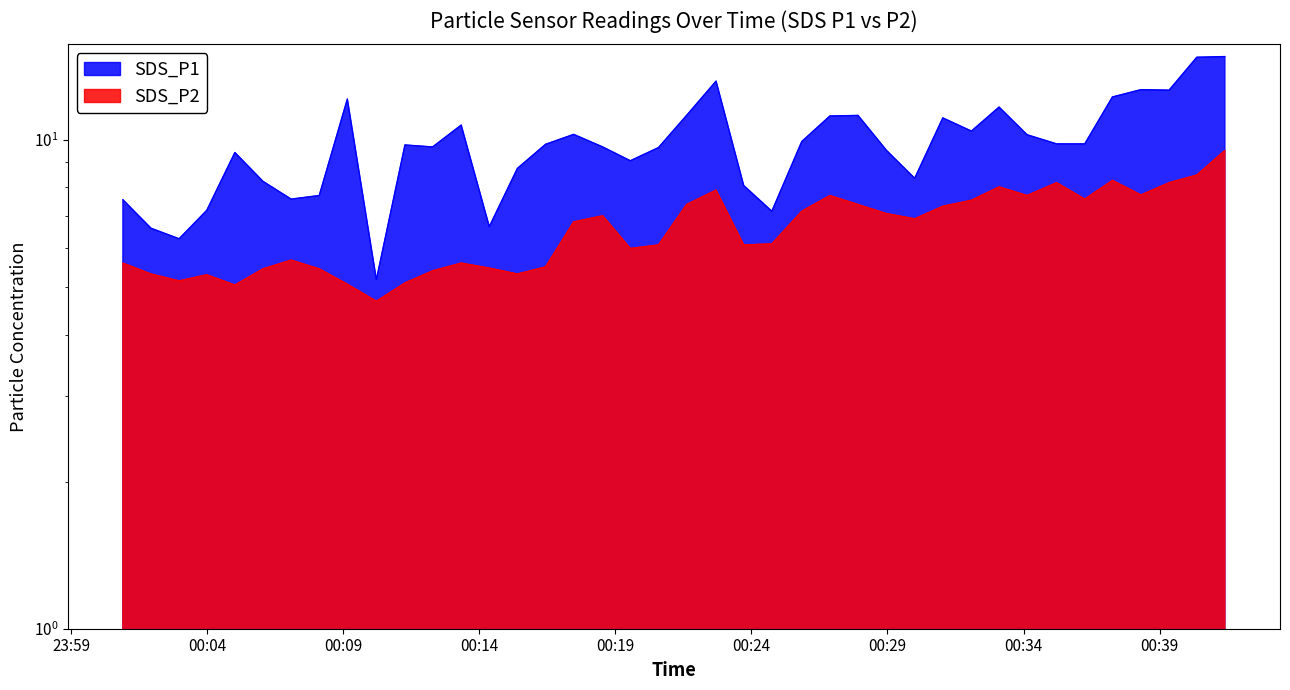

Which series has the largest total across all categories?

SDS_P1